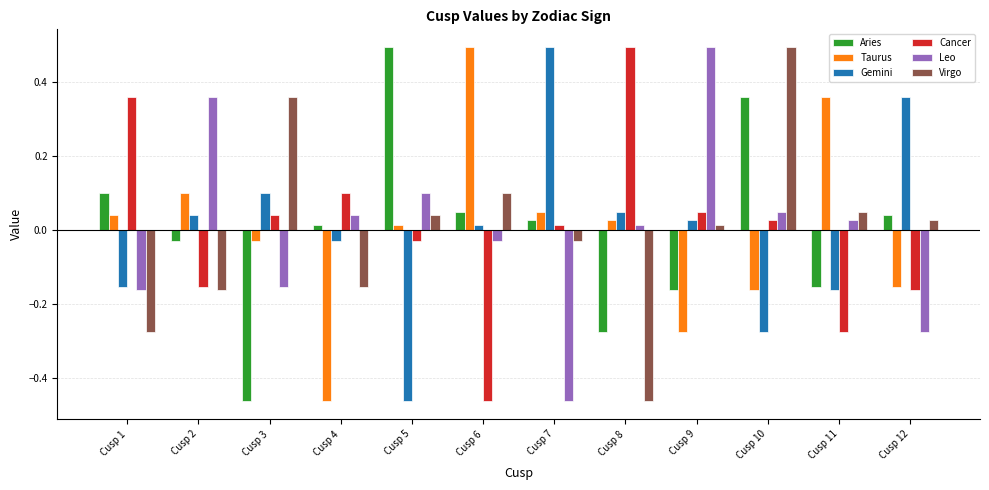

What is the sum of the Cancer values at Cusp 5 and Cusp 1?

0.3